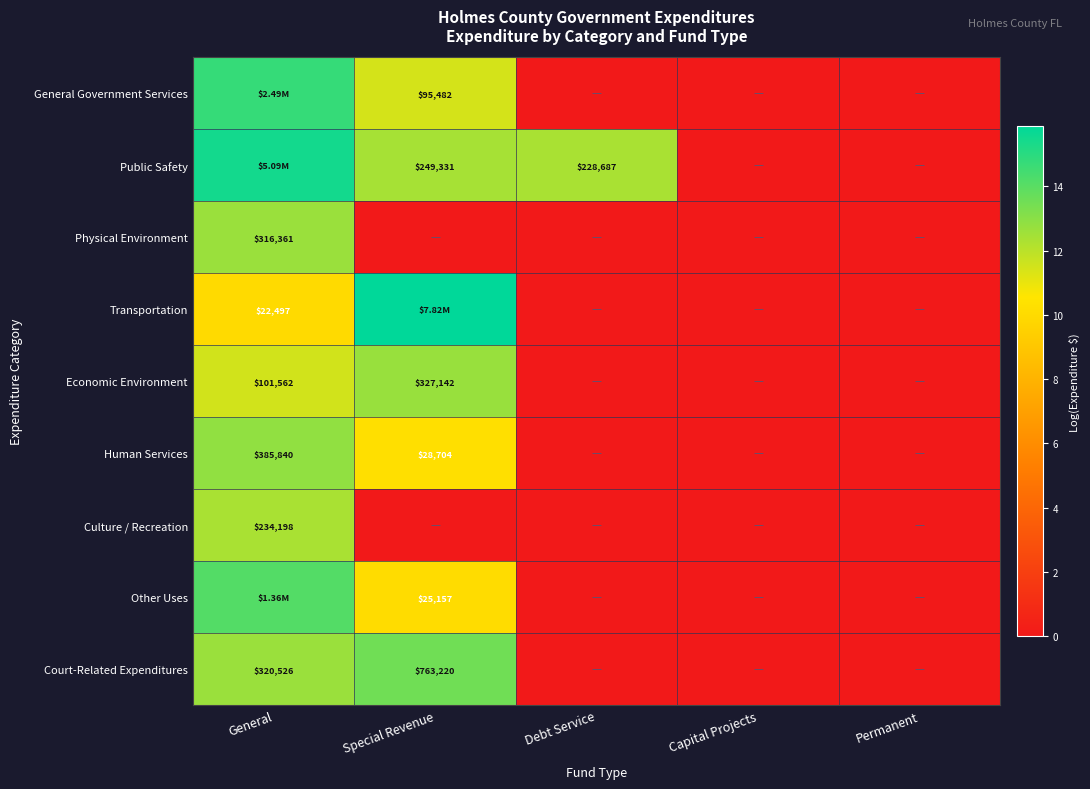

Rank the categories by Culture / Recreation value from lowest to highest.

Special Revenue, Debt Service, Capital Projects, Permanent, General